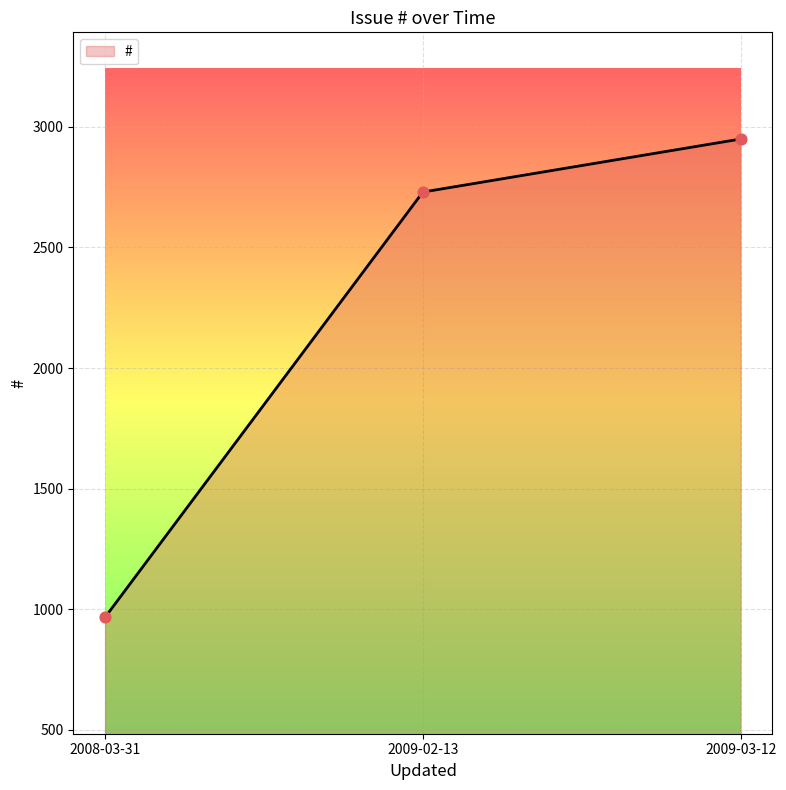

Approximately how many times larger is the value at 2009-02-13 compared to 2009-03-12?

0.9